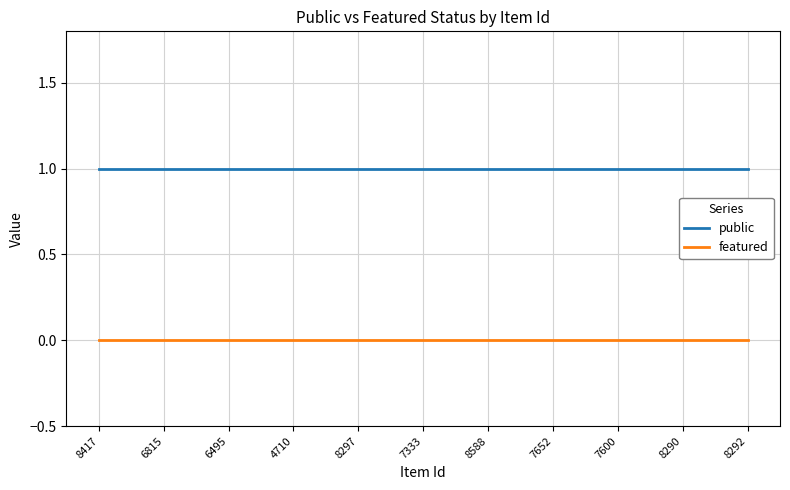

Reading left to right, transcribe all the data shown in this chart.

public: 1	1	1	1	1	1	1	1	1	1	1
featured: 0	0	0	0	0	0	0	0	0	0	0